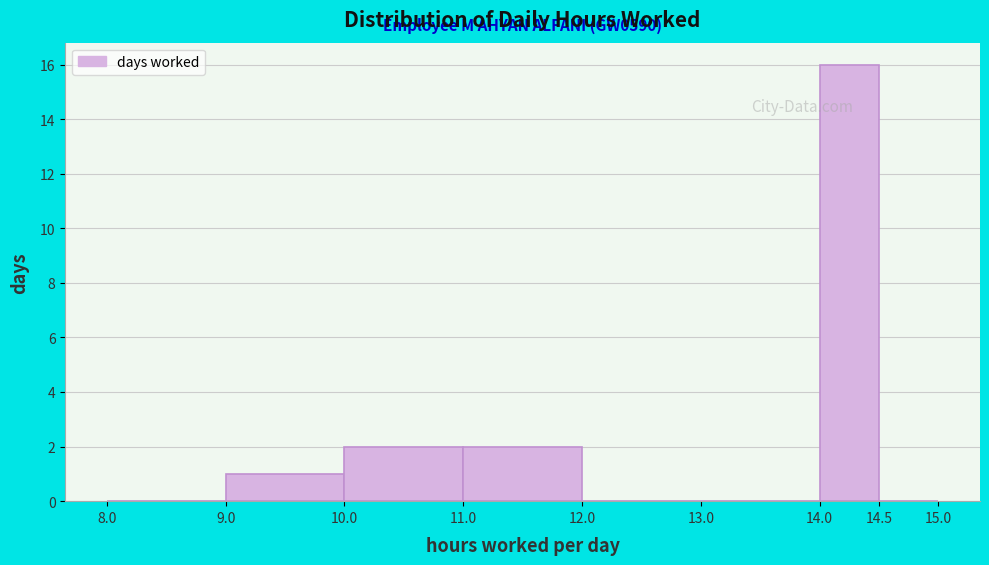

Which range on the x-axis has the tallest bar?

14.0 to 14.5